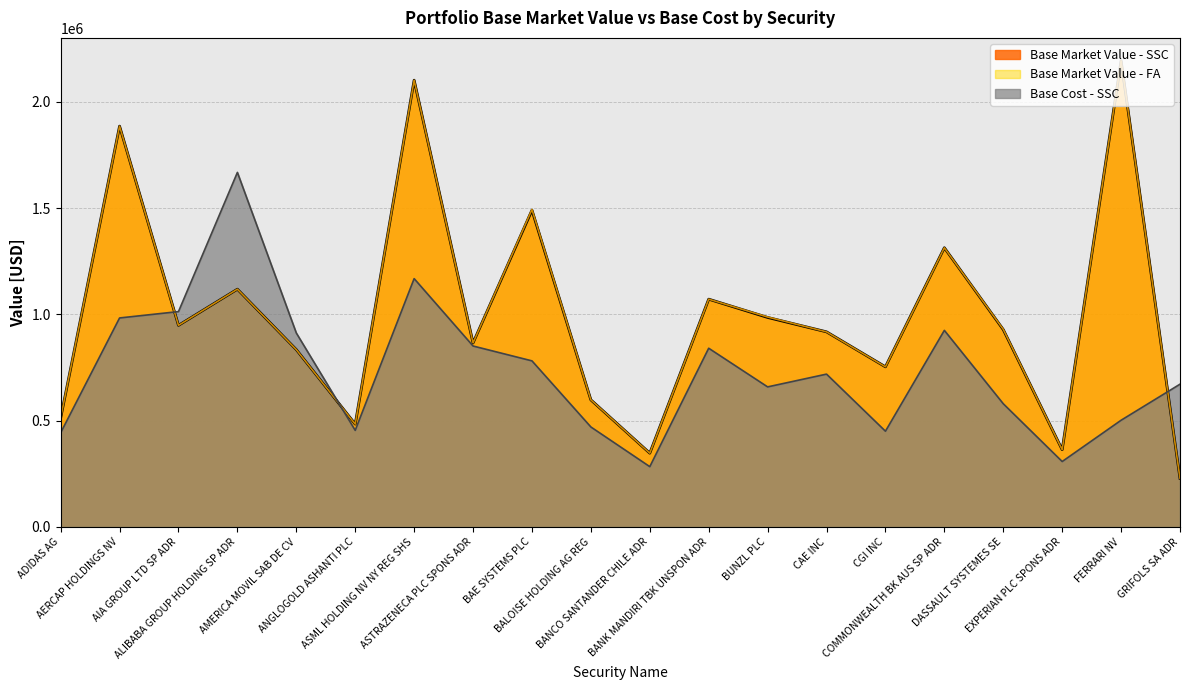

What value does the Base Market Value - SSC series have at ANGLOGOLD ASHANTI PLC?

483836.0